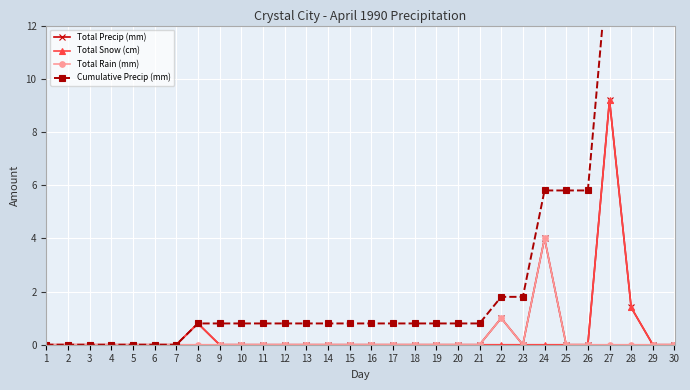

Reading right to left, extract all data points from this chart.

Total Precip (mm): 30=0.0	29=0.0	28=1.4	27=9.2	26=0.0	25=0.0	24=4.0	23=0.0	22=1.0	21=0.0	20=0.0	19=0.0	18=0.0	17=0.0	16=0.0	15=0.0	14=0.0	13=0.0	12=0.0	11=0.0	10=0.0	9=0.0	8=0.8	7=0.0	6=0.0	5=0.0	4=0.0	3=0.0	2=0.0	1=0.0
Total Snow (cm): 30=0.0	29=0.0	28=1.4	27=9.2	26=0.0	25=0.0	24=0.0	23=0.0	22=0.0	21=0.0	20=0.0	19=0.0	18=0.0	17=0.0	16=0.0	15=0.0	14=0.0	13=0.0	12=0.0	11=0.0	10=0.0	9=0.0	8=0.8	7=0.0	6=0.0	5=0.0	4=0.0	3=0.0	2=0.0	1=0.0
Total Rain (mm): 30=0.0	29=0.0	28=0.0	27=0.0	26=0.0	25=0.0	24=4.0	23=0.0	22=1.0	21=0.0	20=0.0	19=0.0	18=0.0	17=0.0	16=0.0	15=0.0	14=0.0	13=0.0	12=0.0	11=0.0	10=0.0	9=0.0	8=0.0	7=0.0	6=0.0	5=0.0	4=0.0	3=0.0	2=0.0	1=0.0
Cumulative Precip (mm): 30=16.4	29=16.4	28=16.4	27=15.0	26=5.8	25=5.8	24=5.8	23=1.8	22=1.8	21=0.8	20=0.8	19=0.8	18=0.8	17=0.8	16=0.8	15=0.8	14=0.8	13=0.8	12=0.8	11=0.8	10=0.8	9=0.8	8=0.8	7=0.0	6=0.0	5=0.0	4=0.0	3=0.0	2=0.0	1=0.0